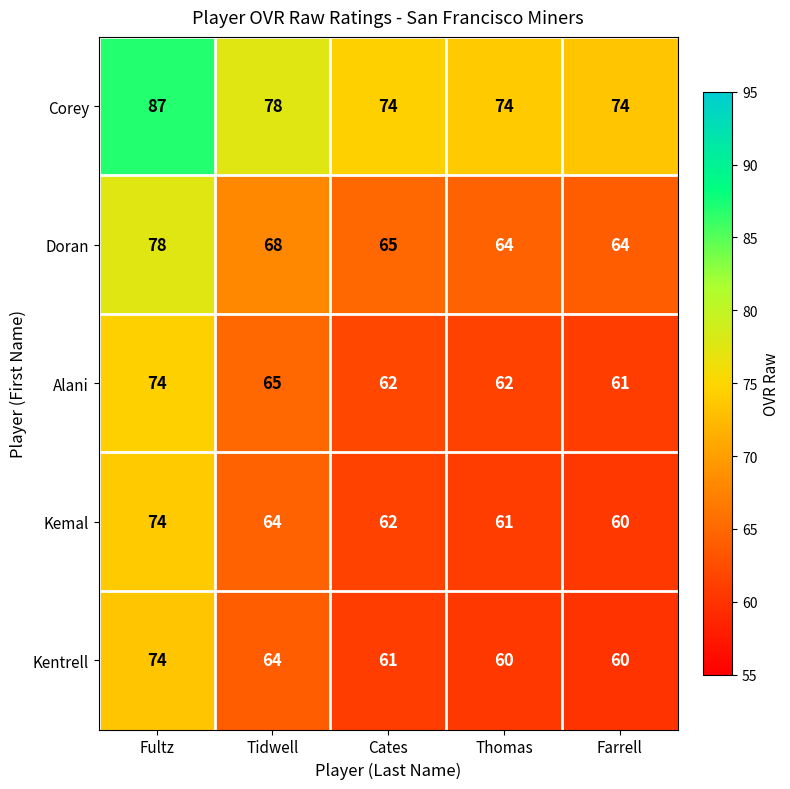

Is it true that Kentrell equals 34 at Farrell?

False